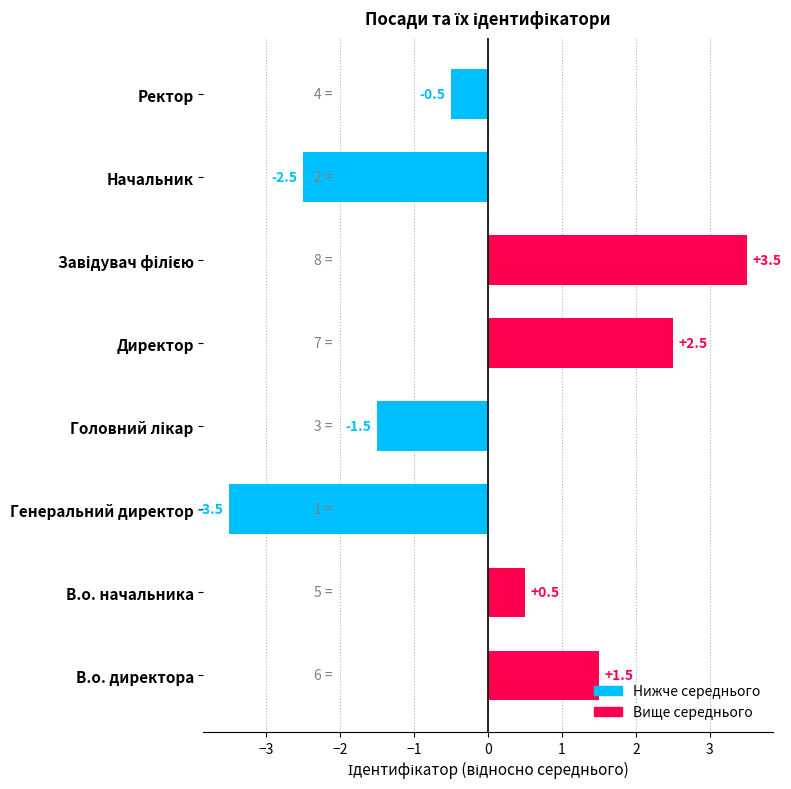

What is the change in value from В.о. начальника to Генеральний директор?

-4.0